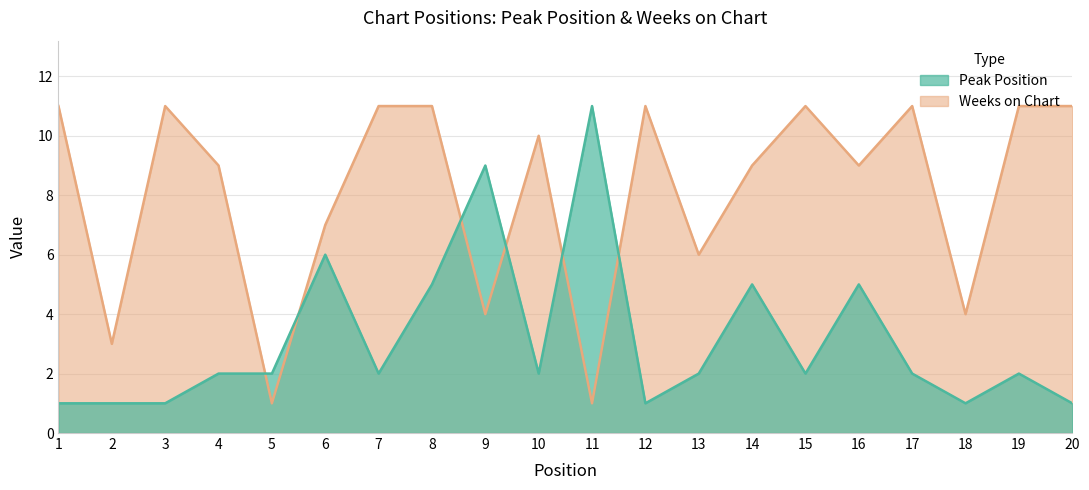

How many interior local valleys does the Weeks on Chart series have?

7